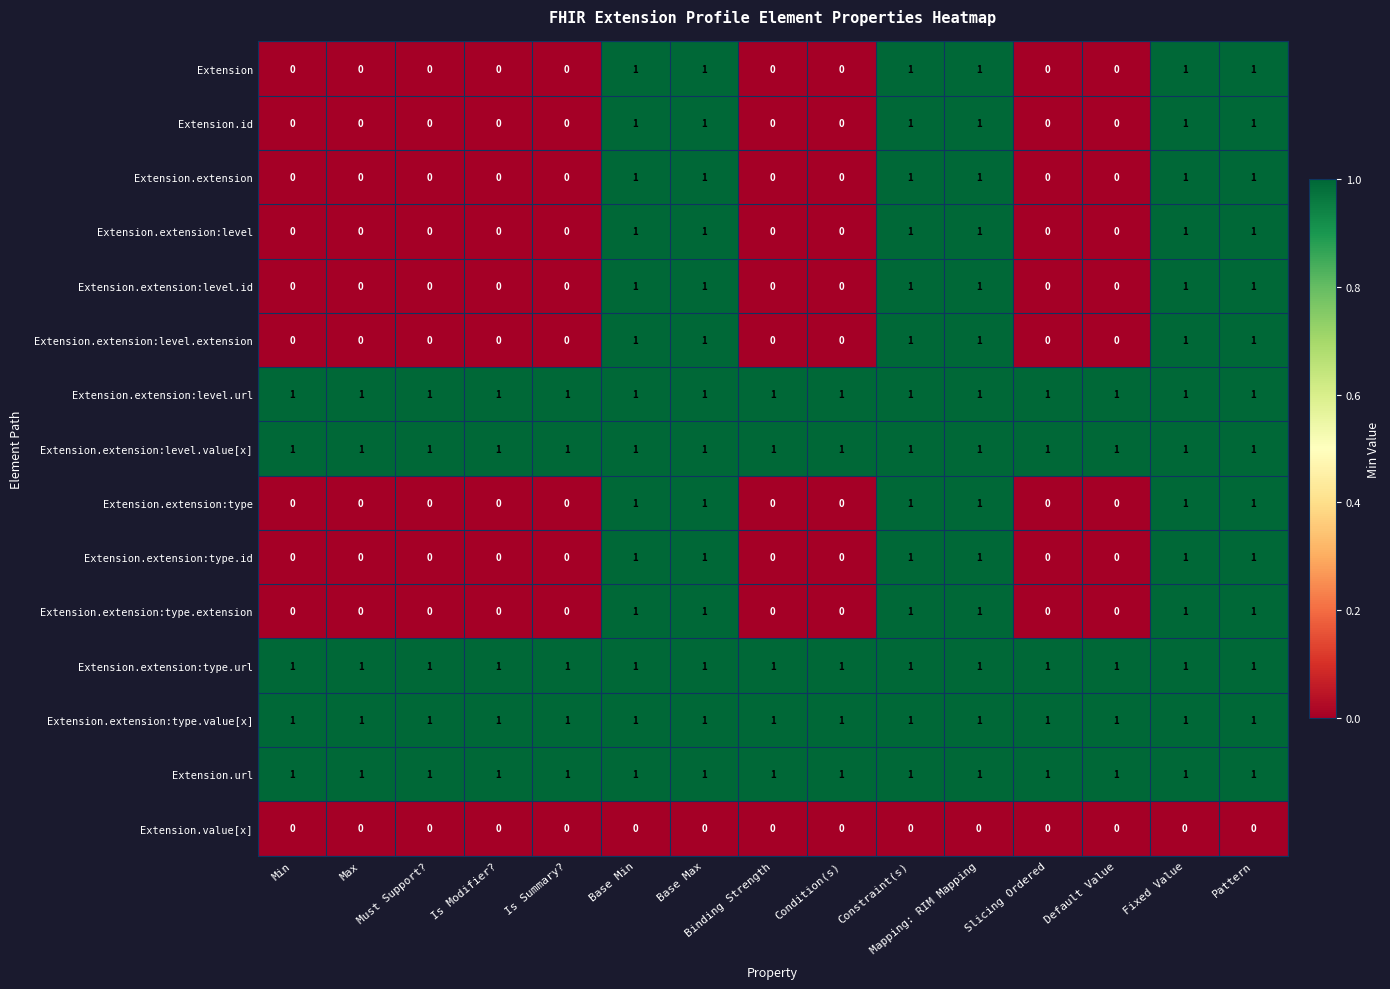

Count the number of data series in this chart.

15